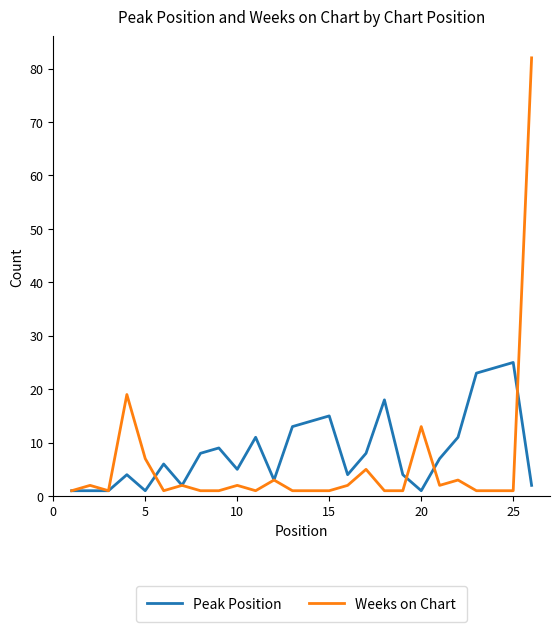

List the series in order of their peak value, highest first.

Weeks on Chart, Peak Position